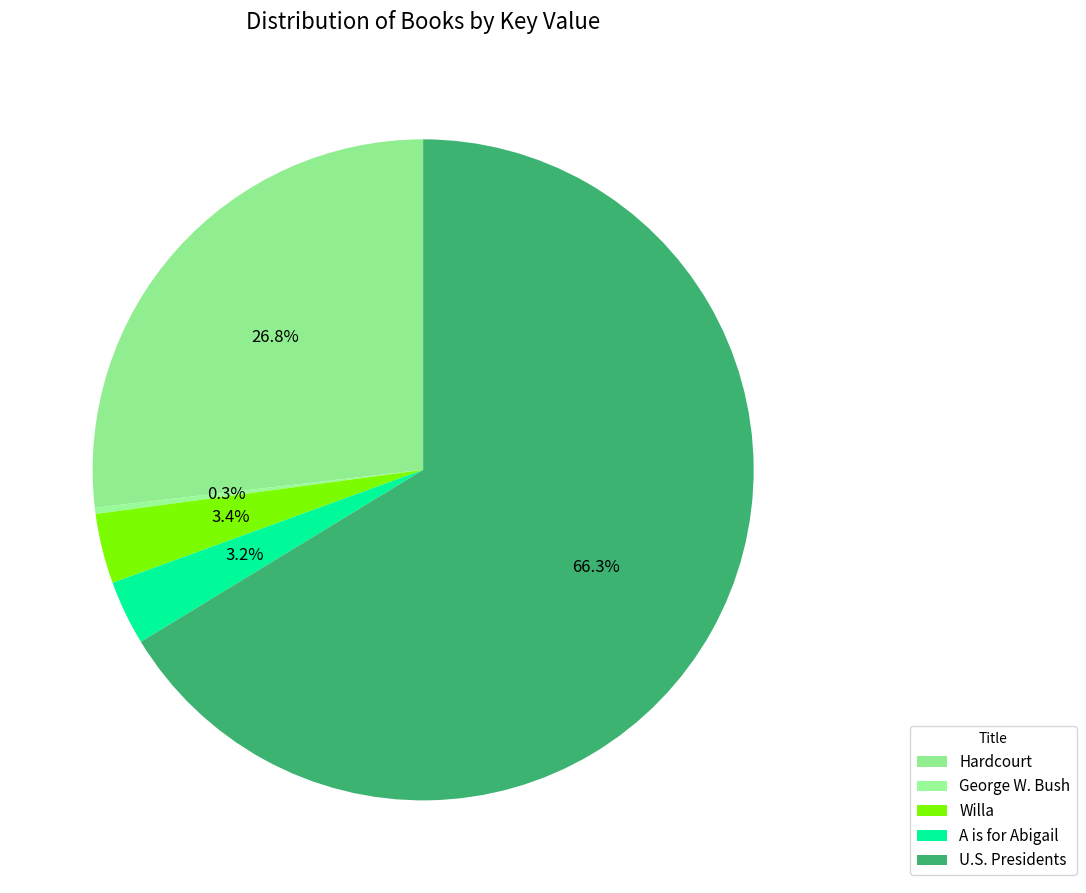

How many slices are in this pie chart?

5